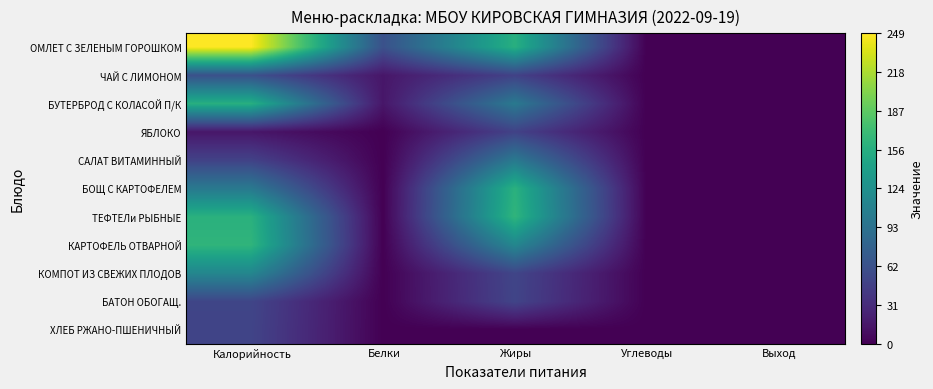

Which series has the largest range (max minus min)?

ОМЛЕТ С ЗЕЛЕНЫМ ГОРОШКОМ